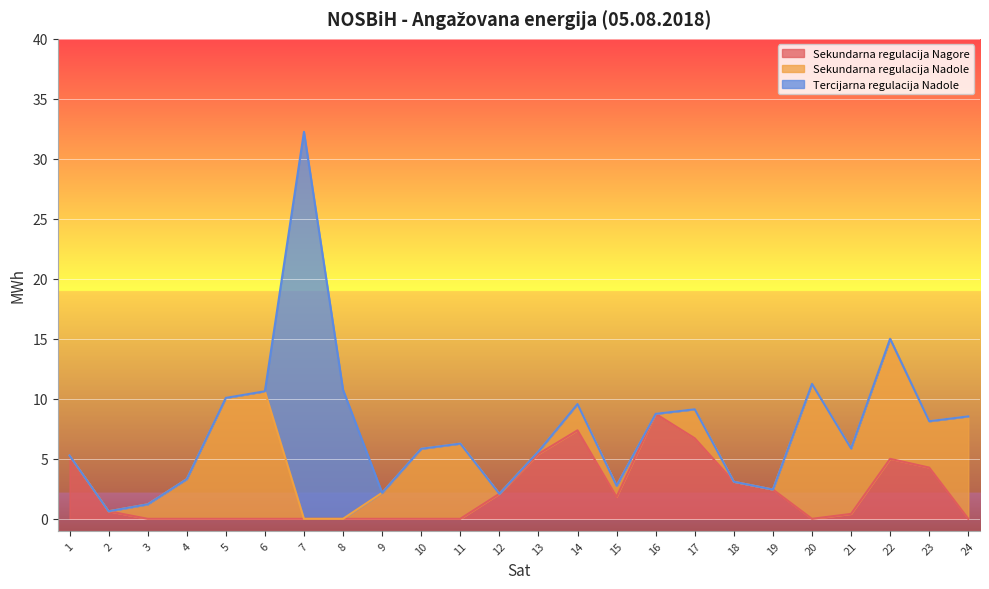

Which has a higher value, 23 or 20?

23